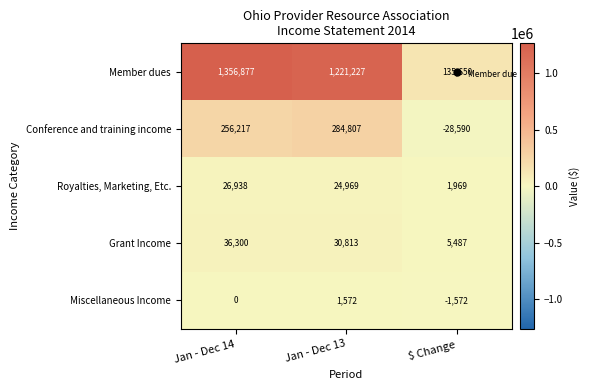

Count the number of data series in this chart.

5